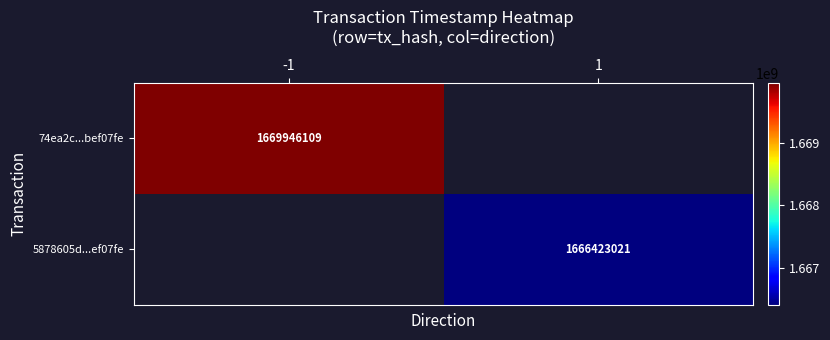

How many categories are shown in the chart?

2